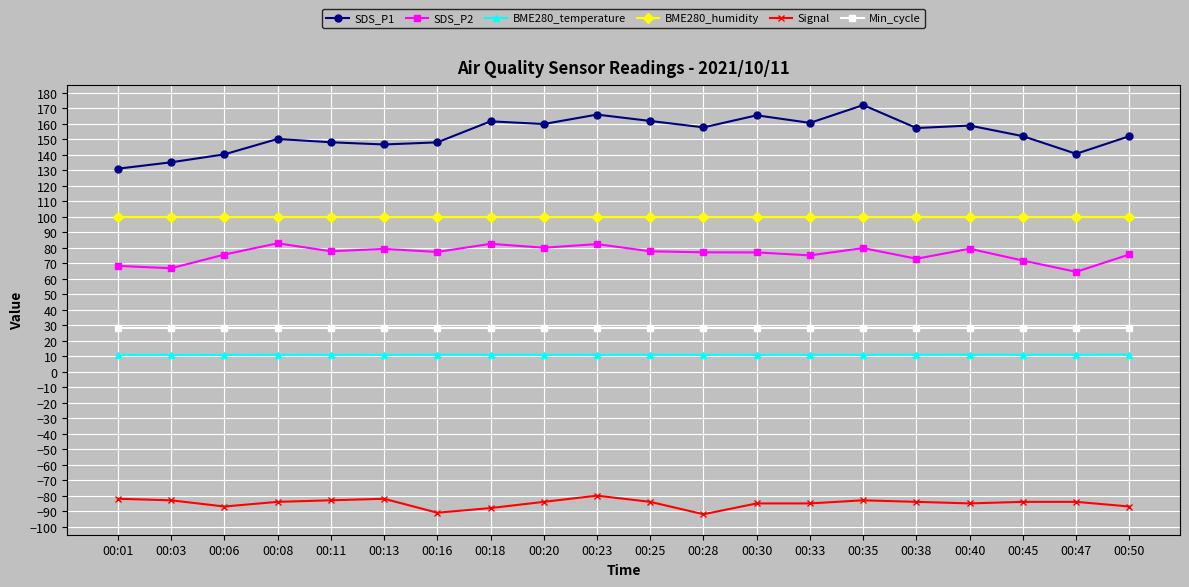

Which label corresponds to the largest value in the chart?

00:35